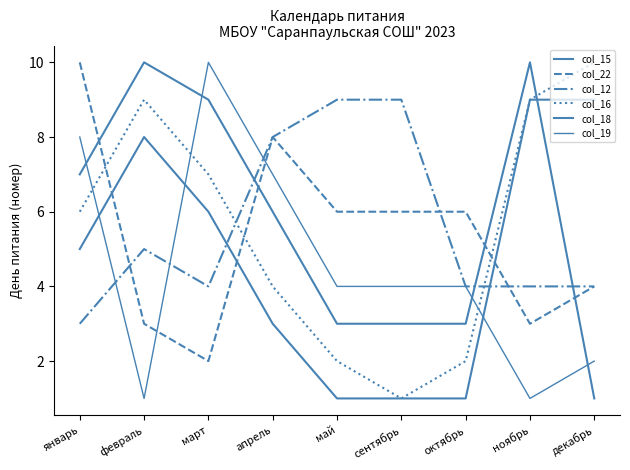

Does the chart have visible grid lines?

No